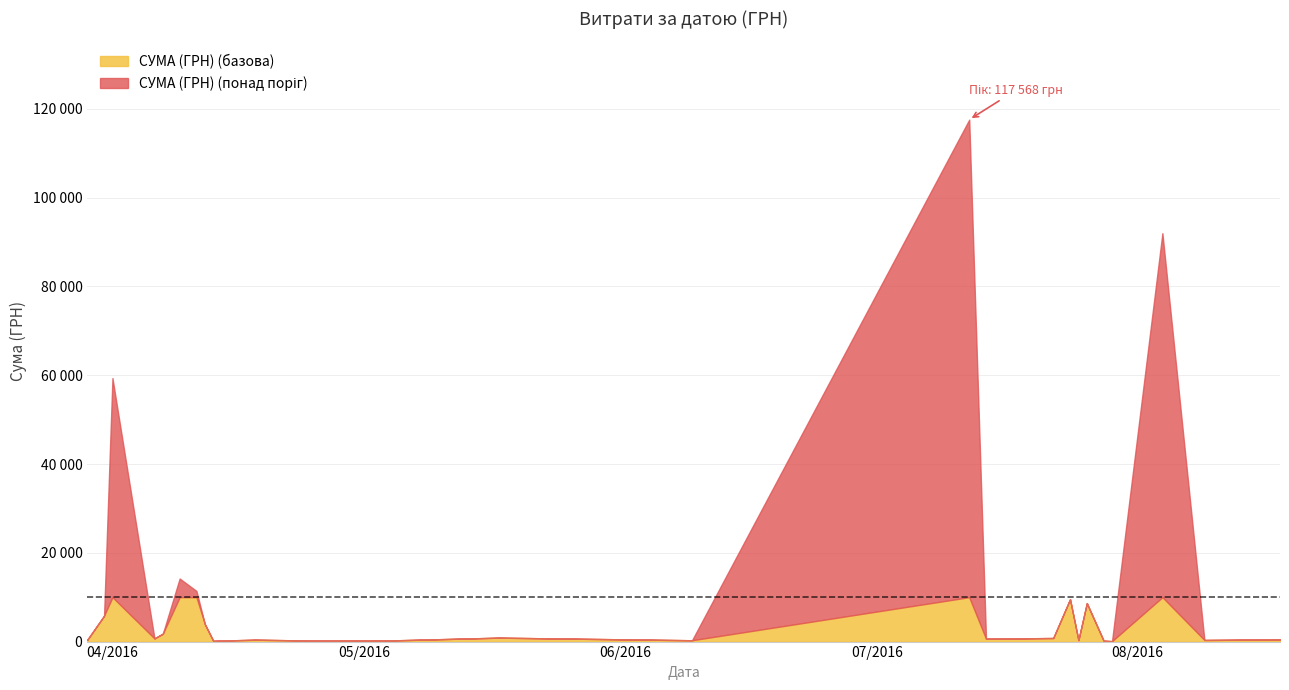

How many points are lower than both their immediate neighbors (excluding endpoints)?

15